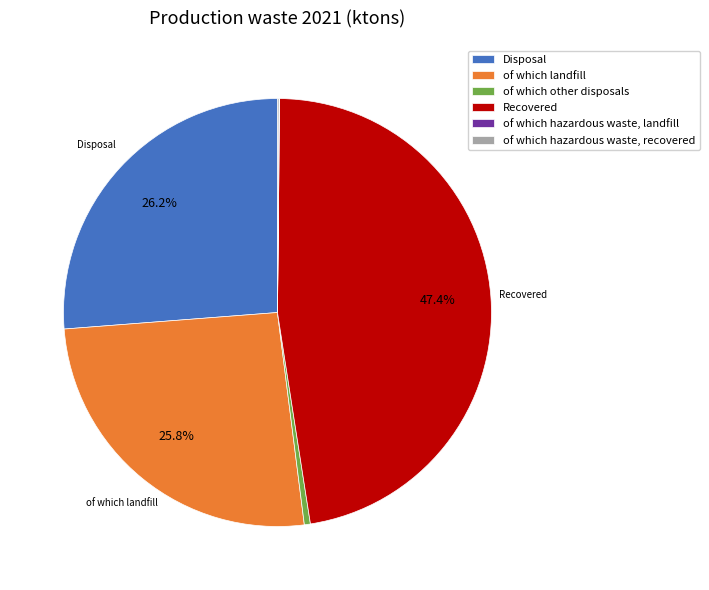

Is there any slice that represents more than half of the pie?

No